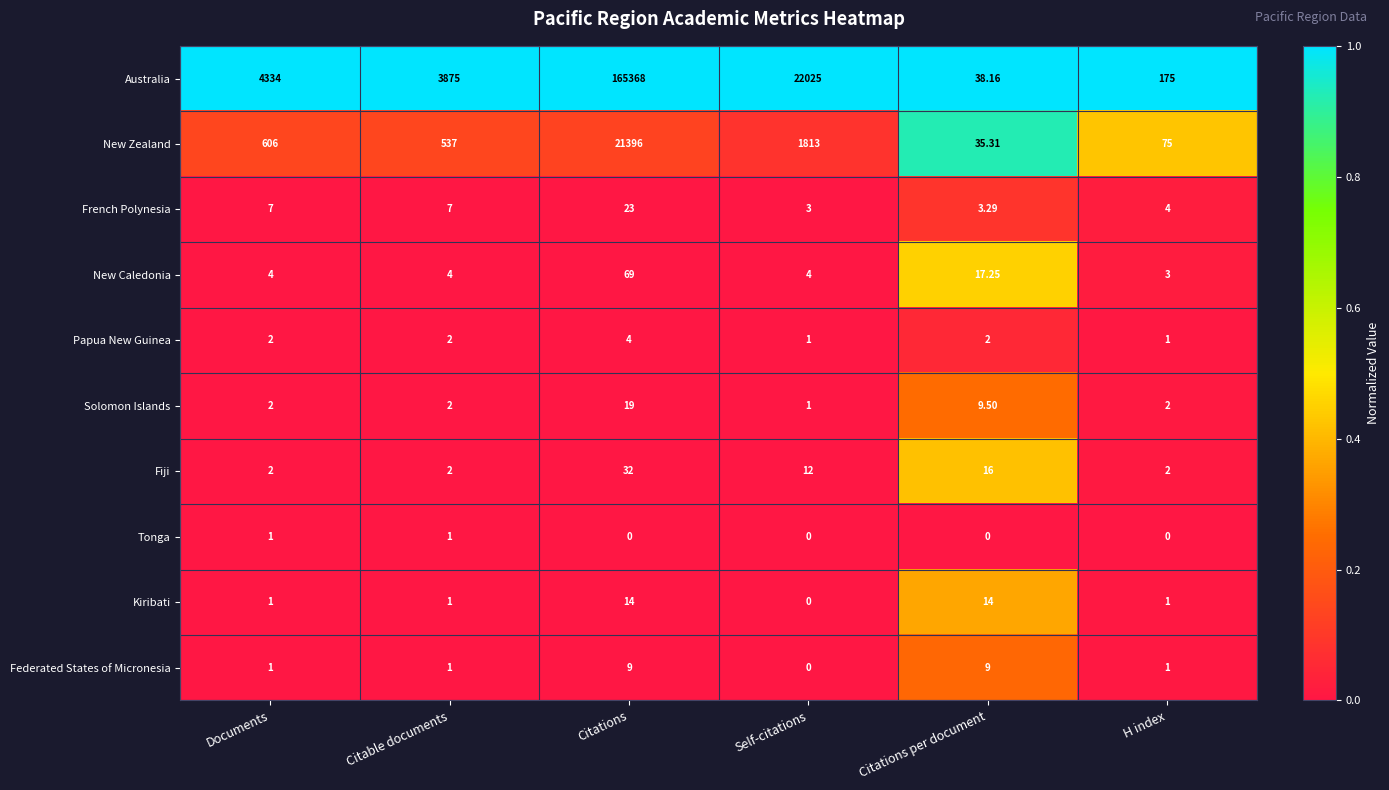

Is the value of Tonga at H index greater than the value of New Zealand at Citable documents?

No